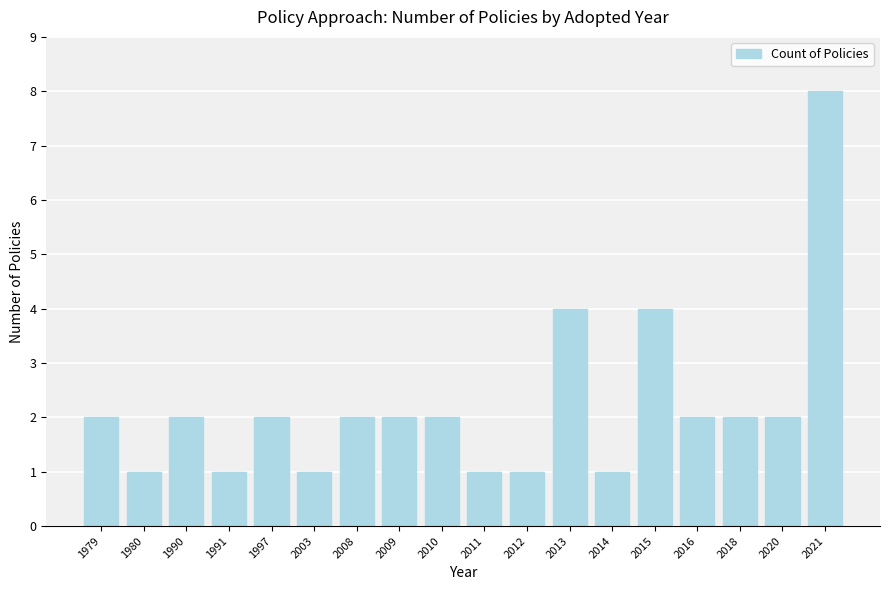

What is the change in value from 2009 to 2014?

-1